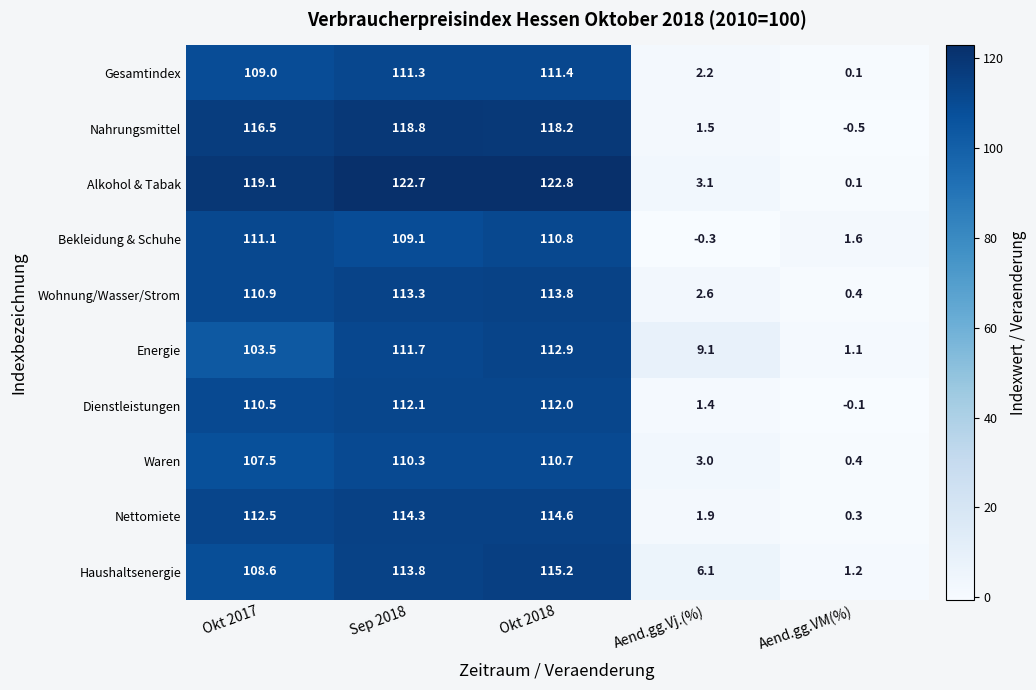

What is the sum of all Wohnung/Wasser/Strom values?

341.0